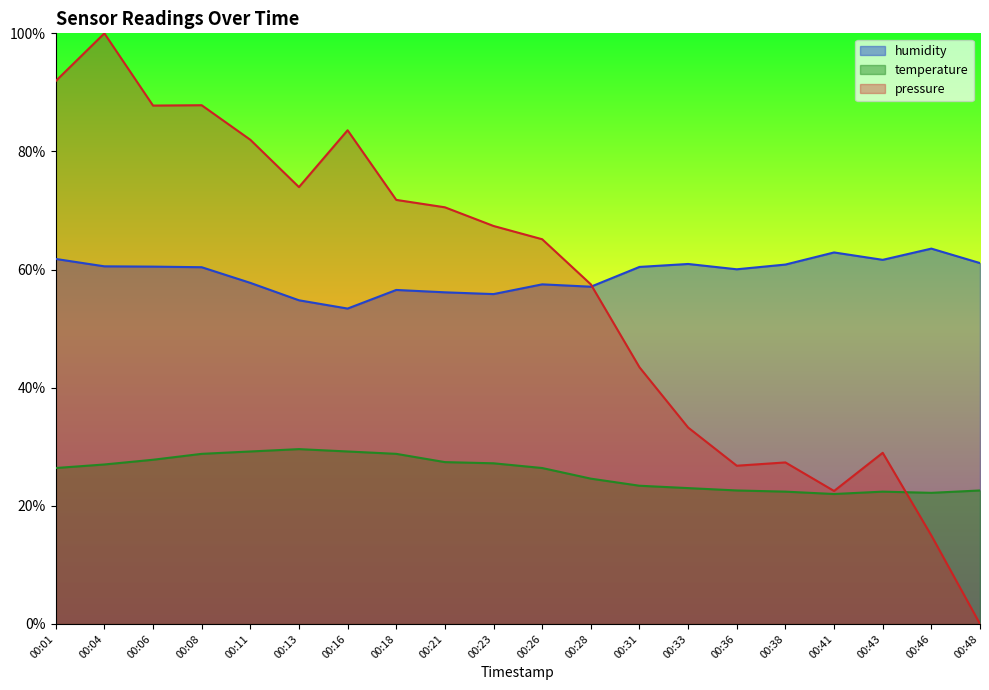

At which category does humidity reach its first local valley?

00:16